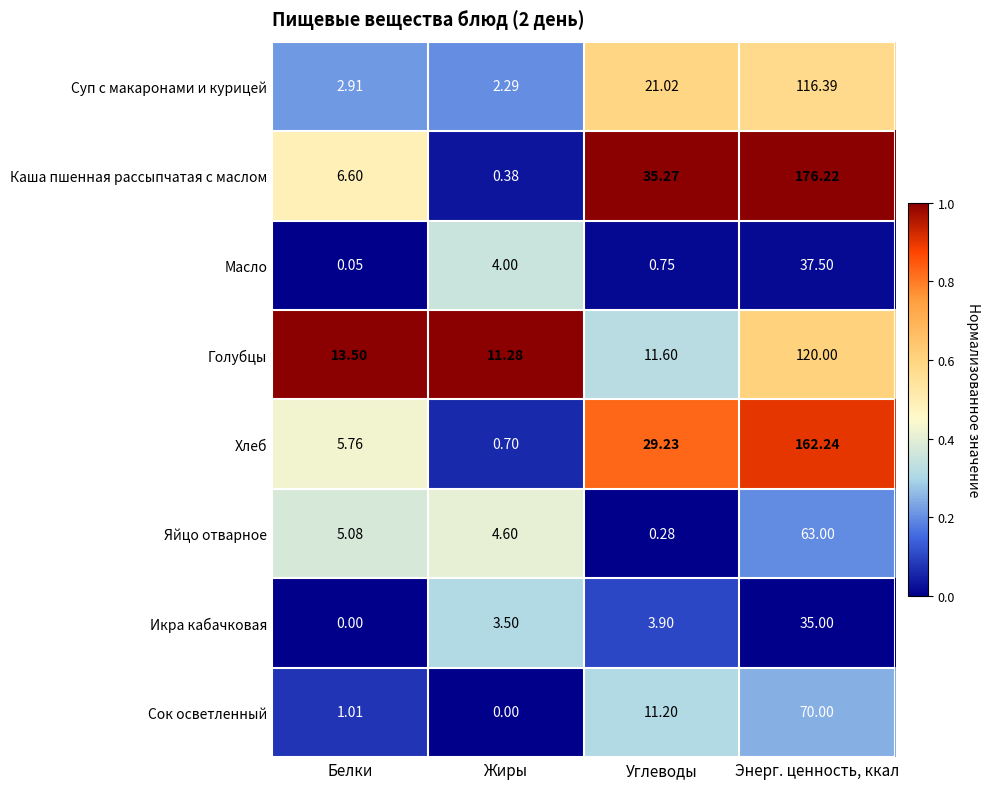

Which series has the widest spread of values?

Каша пшенная рассыпчатая с маслом